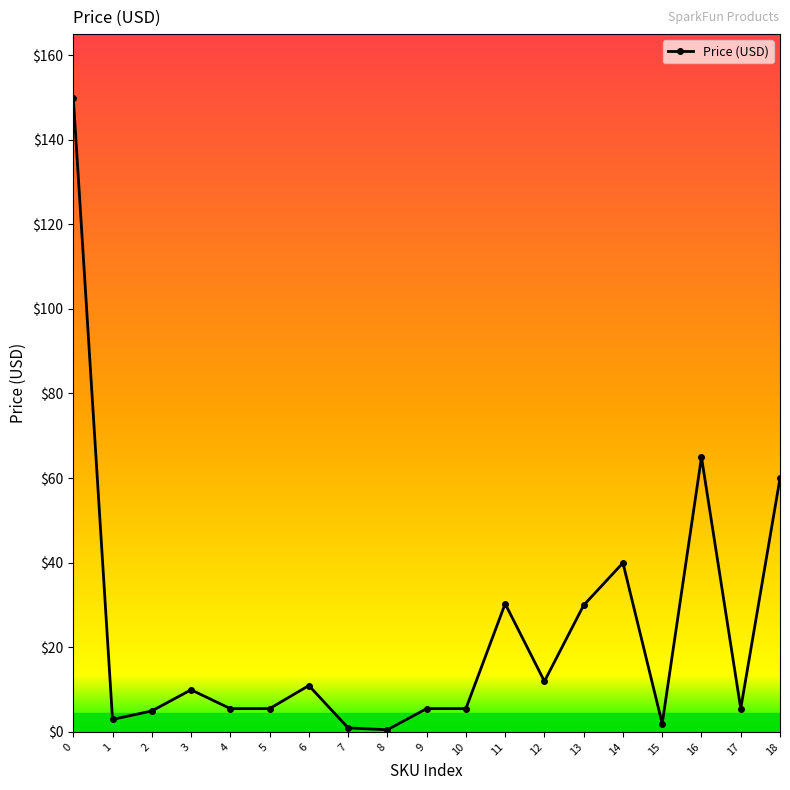

What is the value of the 11th point from the left?

5.5